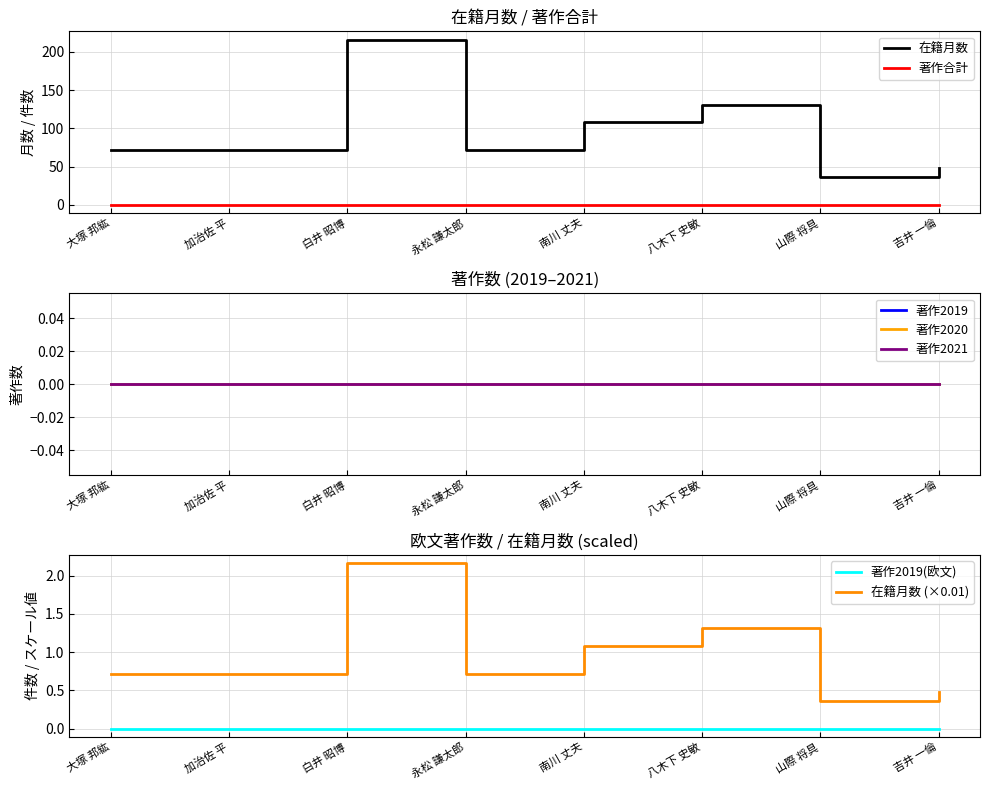

True or false: 著作2019(欧文) and 著作2019 cross at least once.

False